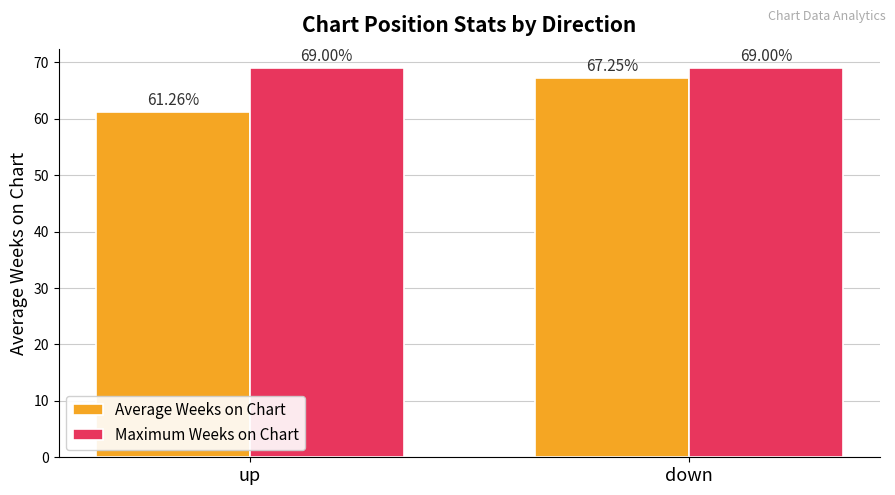

Which series has the largest total across all categories?

Maximum Weeks on Chart